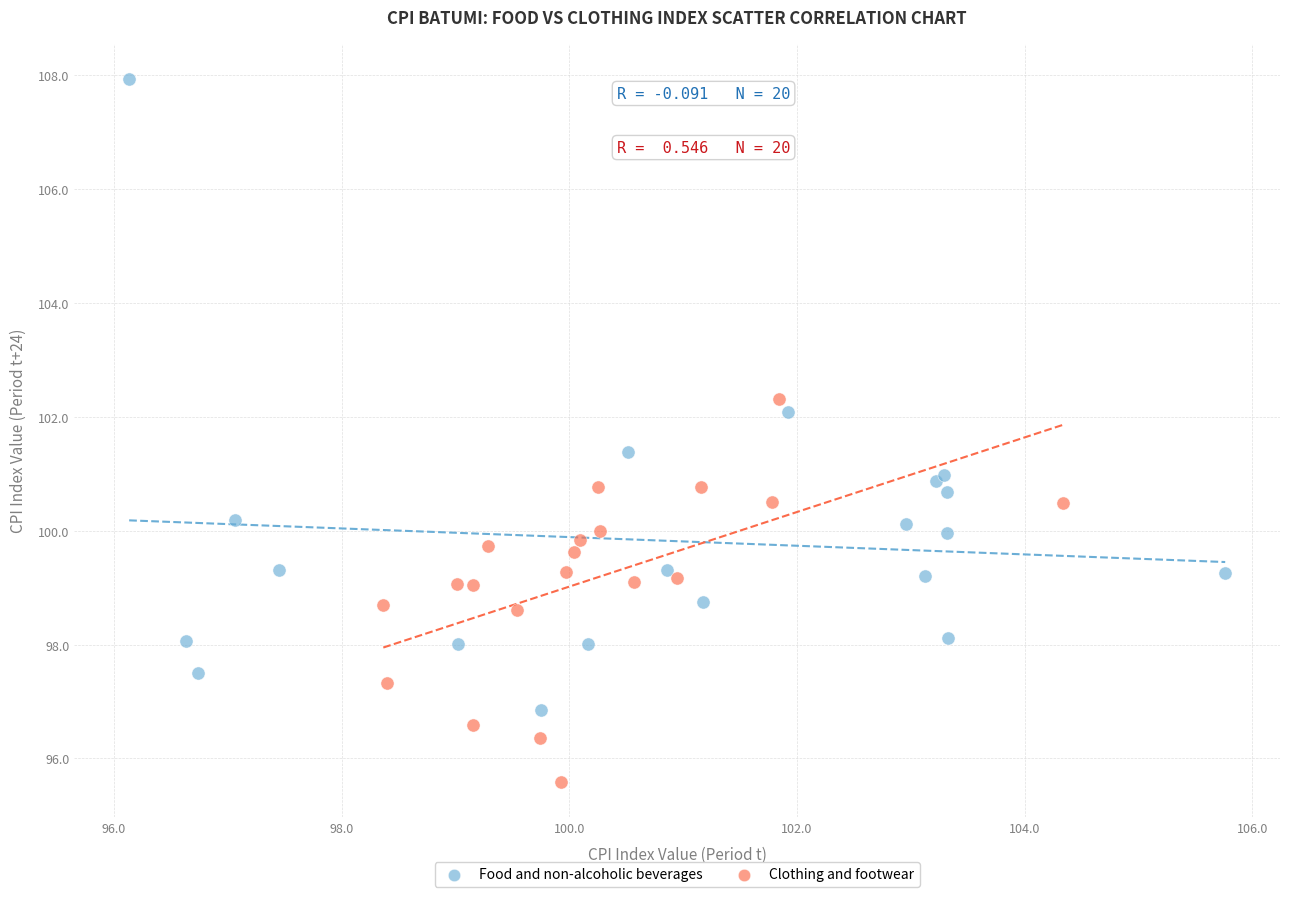

Which series has the largest Y range (max minus min)?

Food and non-alcoholic beverages